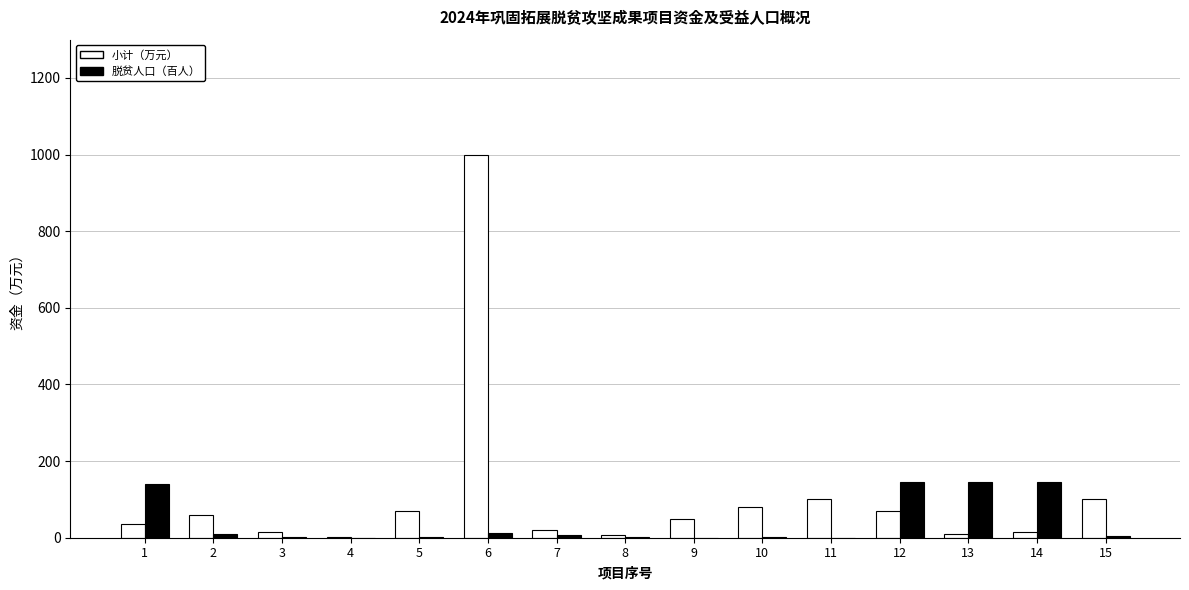

What is the approximate value of 脱贫人口（百人） at 10?

1.4